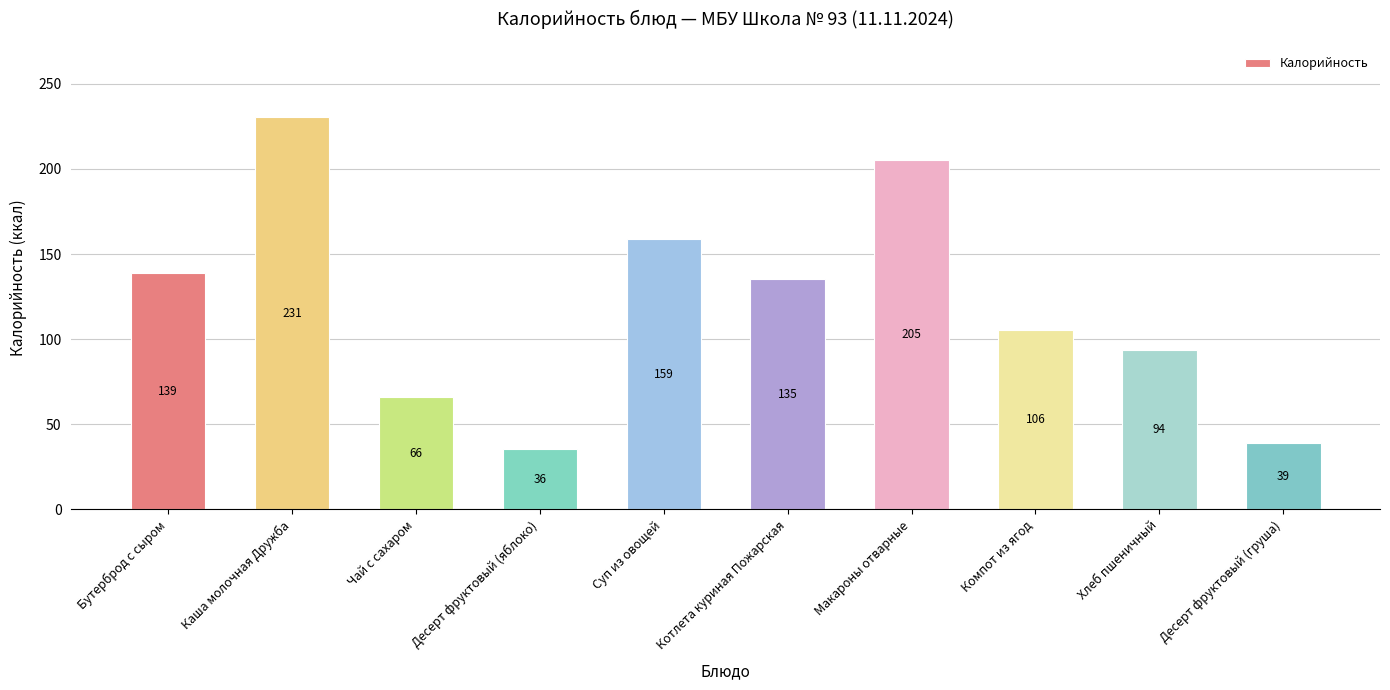

List the labels in order of value, largest first.

Каша молочная Дружба, Макароны отварные, Суп из овощей, Бутерброд с сыром, Котлета куриная Пожарская, Компот из ягод, Хлеб пшеничный, Чай с сахаром, Десерт фруктовый (груша), Десерт фруктовый (яблоко)